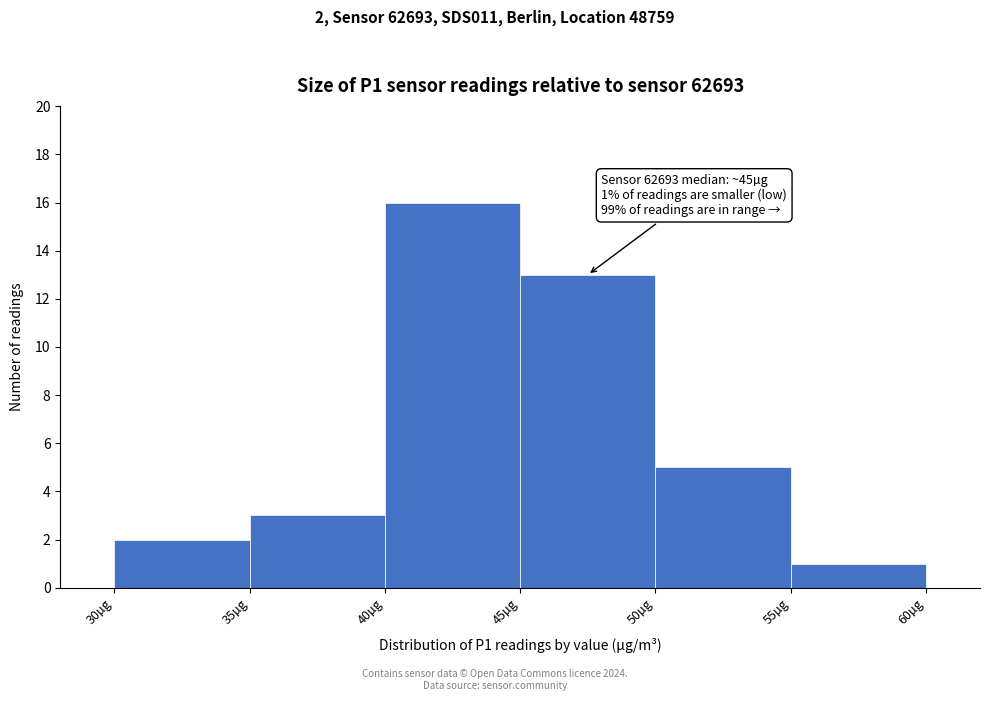

Over which range of the x-axis is the bar tallest?

40 to 45